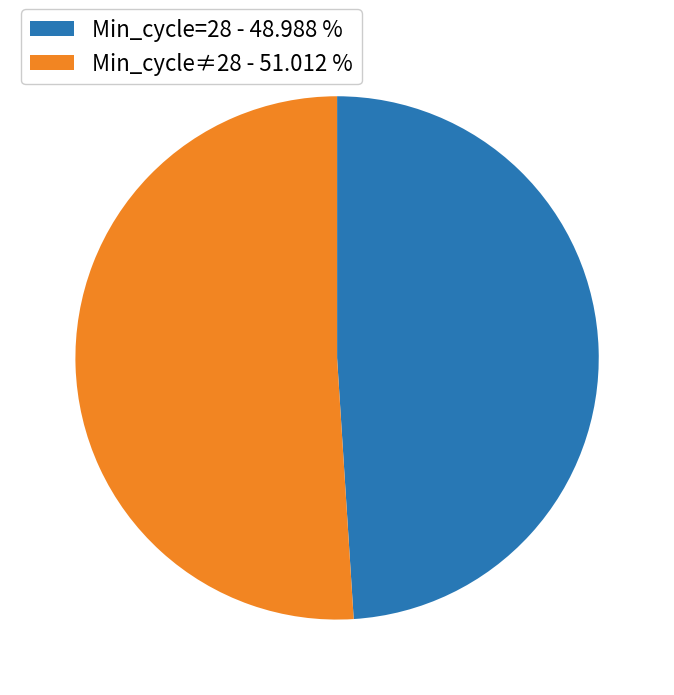

Combined, do Min_cycle≠28 - 51.012 % and Min_cycle=28 - 48.988 % account for over 50%?

Yes